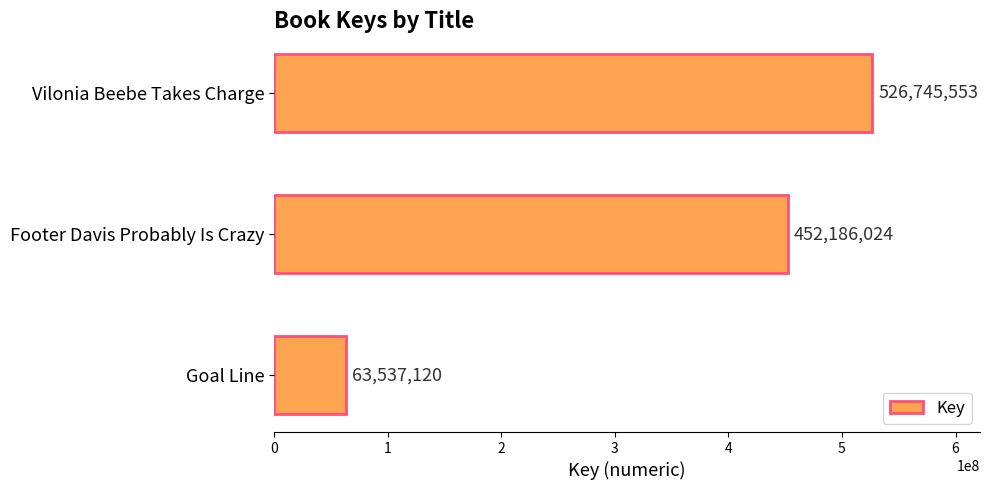

What is the ratio of the value at Vilonia Beebe Takes Charge to the value at Footer Davis Probably Is Crazy?

1.2